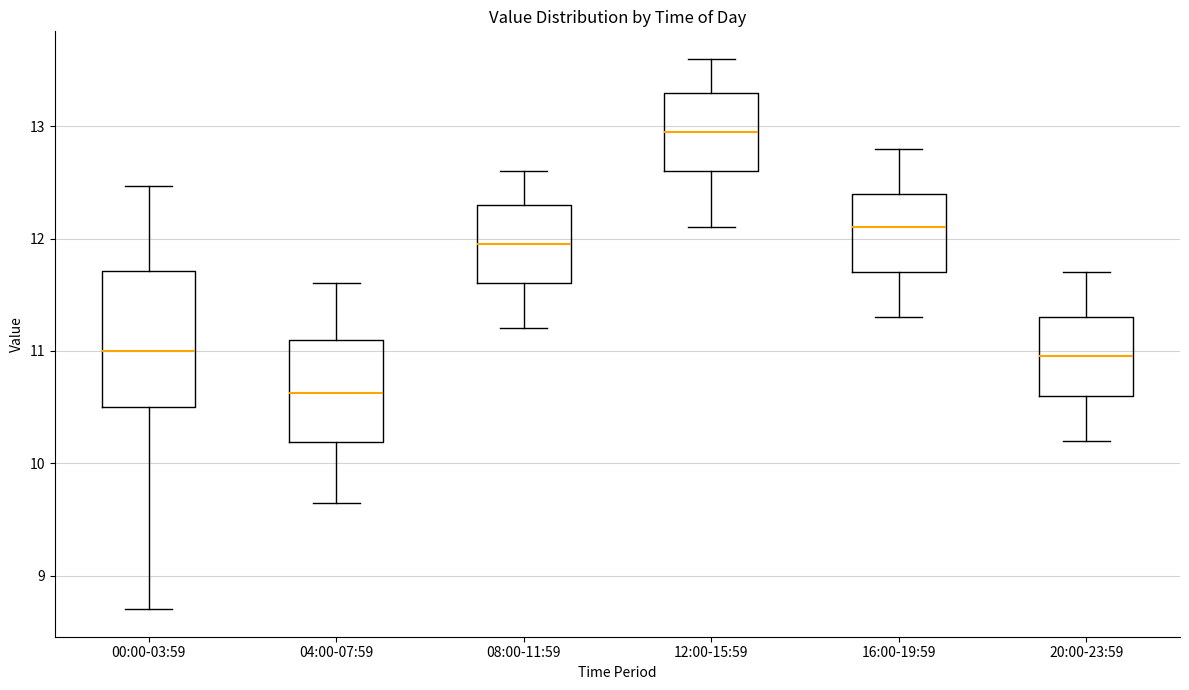

Reading left to right, transcribe this box plot: for each box, give where its median line is, the range the box spans, and where its two whiskers end, as read against the y-axis. The values are not printed on the chart, so give them approximately, as read against the axis.

00:00-03:59: median 11.0, box 10.5 to 11.7, whiskers 8.7 to 12.5
04:00-07:59: median 10.6, box 10.2 to 11.1, whiskers 9.7 to 11.6
08:00-11:59: median 12.0, box 11.6 to 12.3, whiskers 11.2 to 12.6
12:00-15:59: median 13.0, box 12.6 to 13.3, whiskers 12.1 to 13.6
16:00-19:59: median 12.1, box 11.7 to 12.4, whiskers 11.3 to 12.8
20:00-23:59: median 11.0, box 10.6 to 11.3, whiskers 10.2 to 11.7